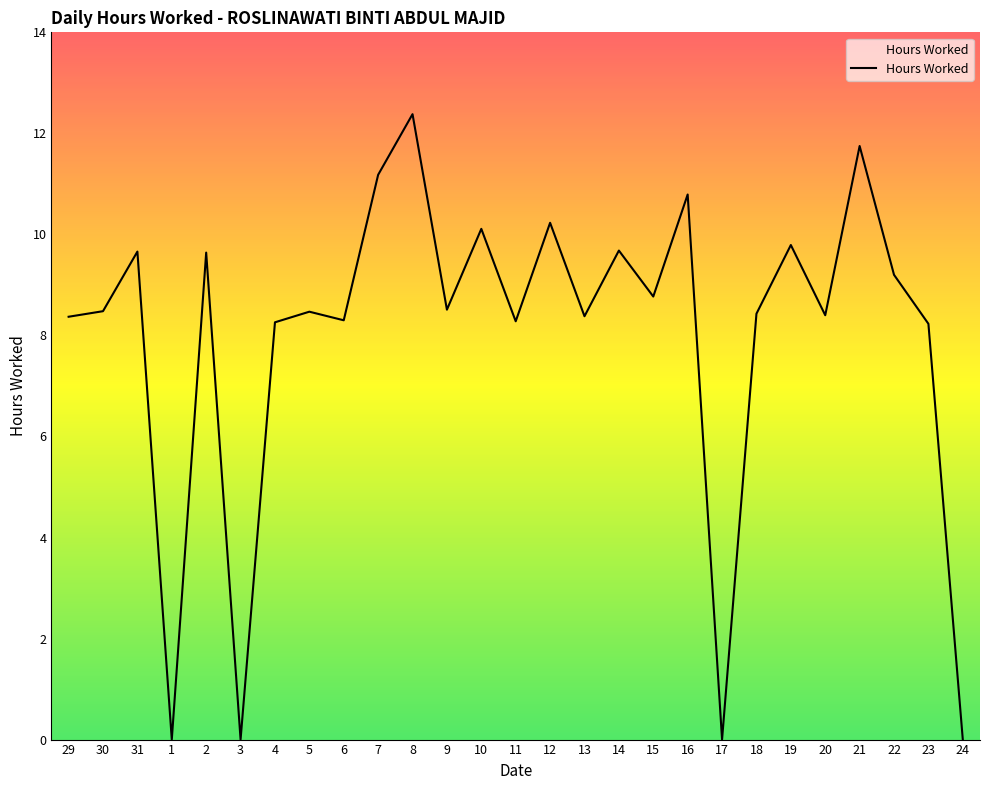

Does the chart display data point markers on the line(s)?

No